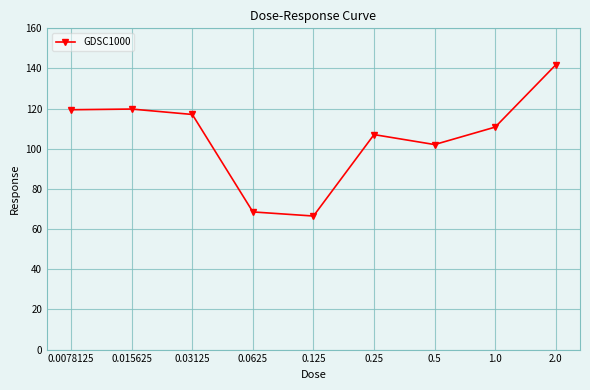

True or false: the data shows 119.5 at 0.0078125.

True